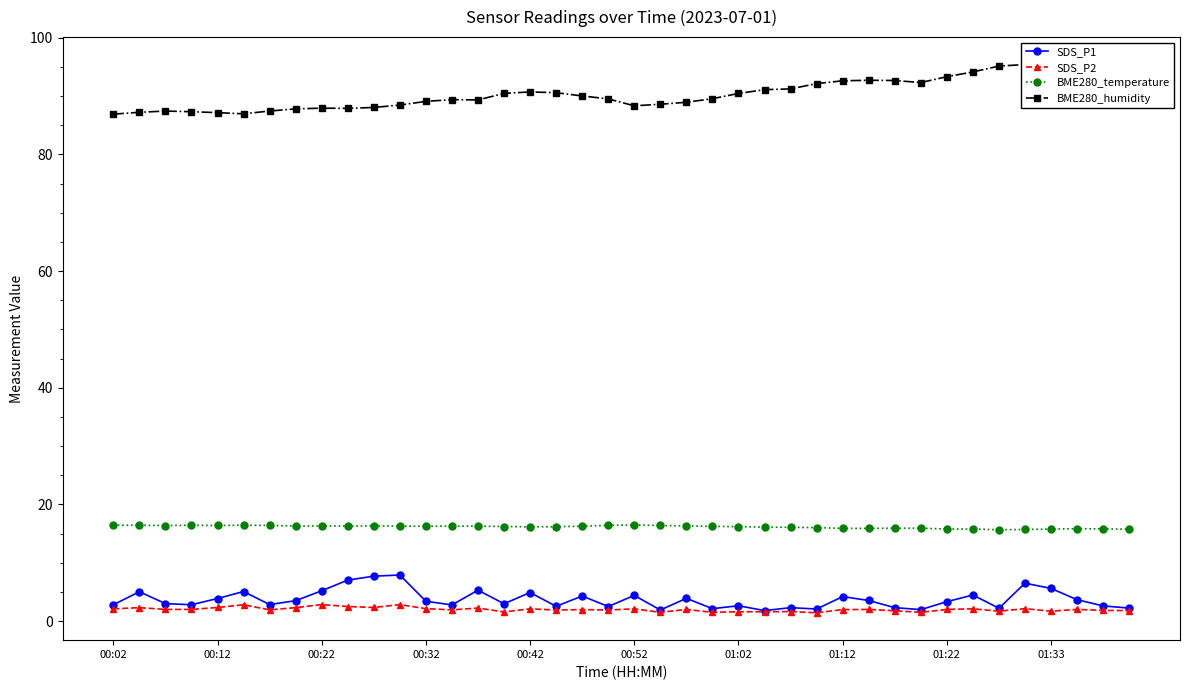

What is the value of the BME280_humidity point at the 26th from the left?

91.1